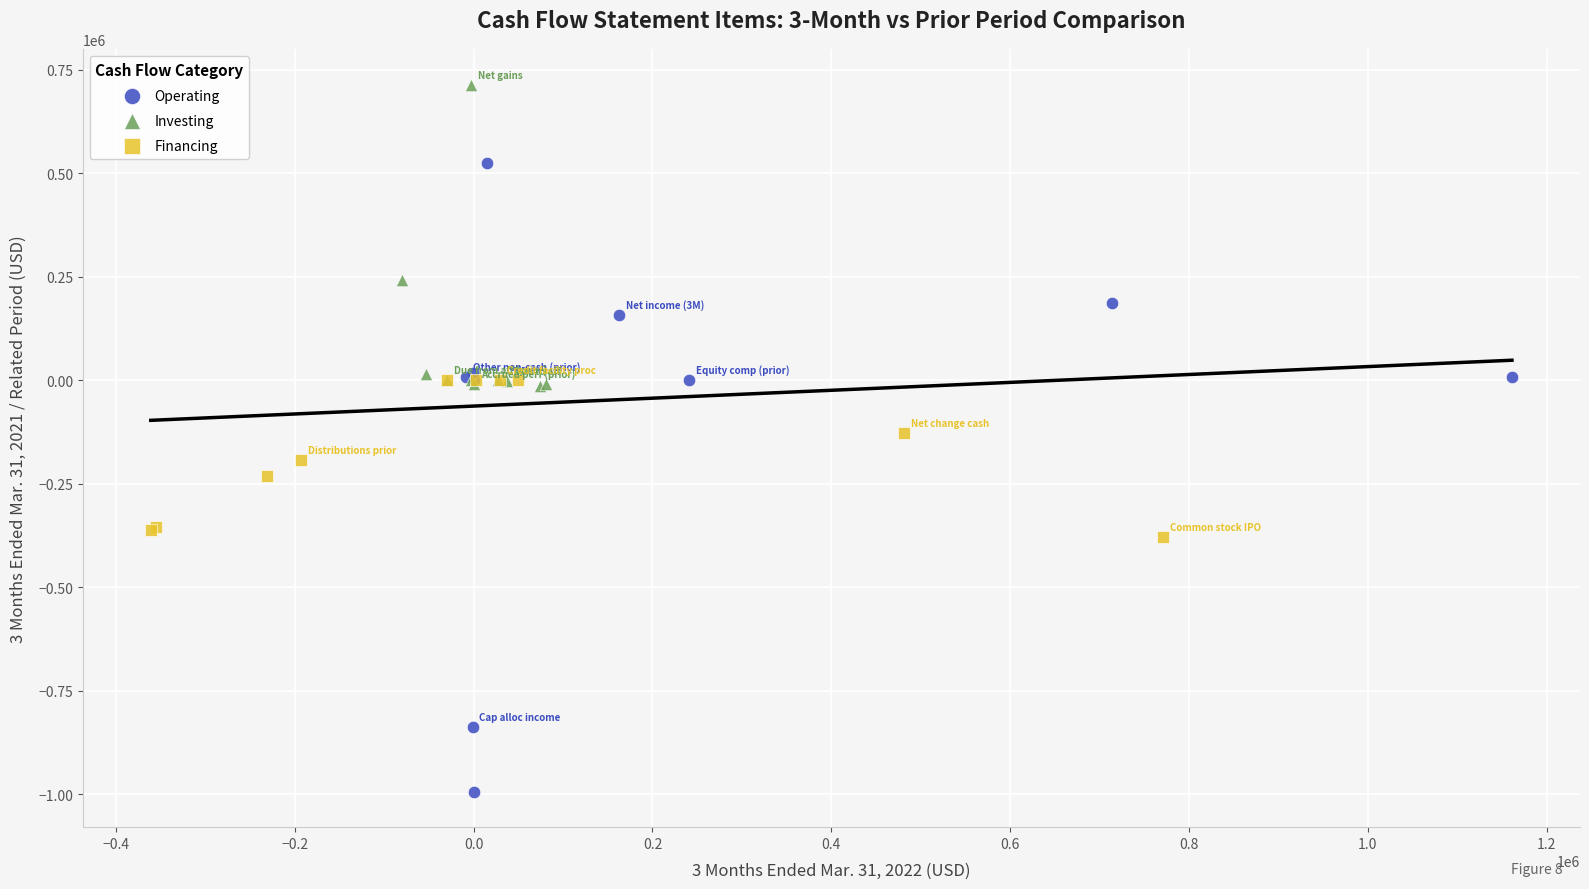

Which series reaches the maximum Y coordinate?

Investing